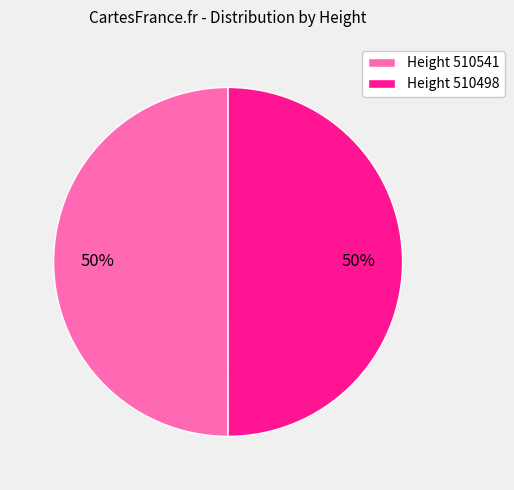

True or false: Height 510498 accounts for 50% of the total.

True